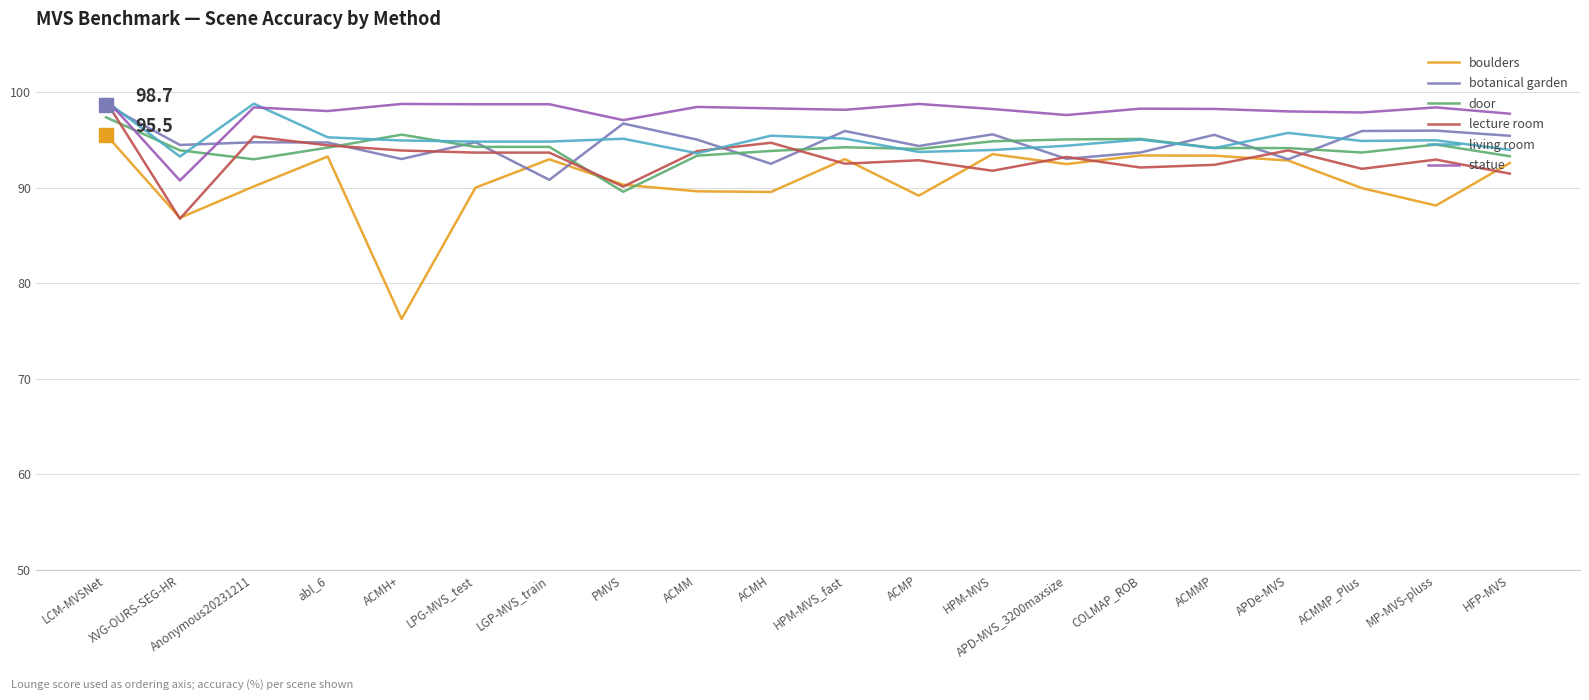

The boulders series shows 93.3 at abl_6. True or false?

True